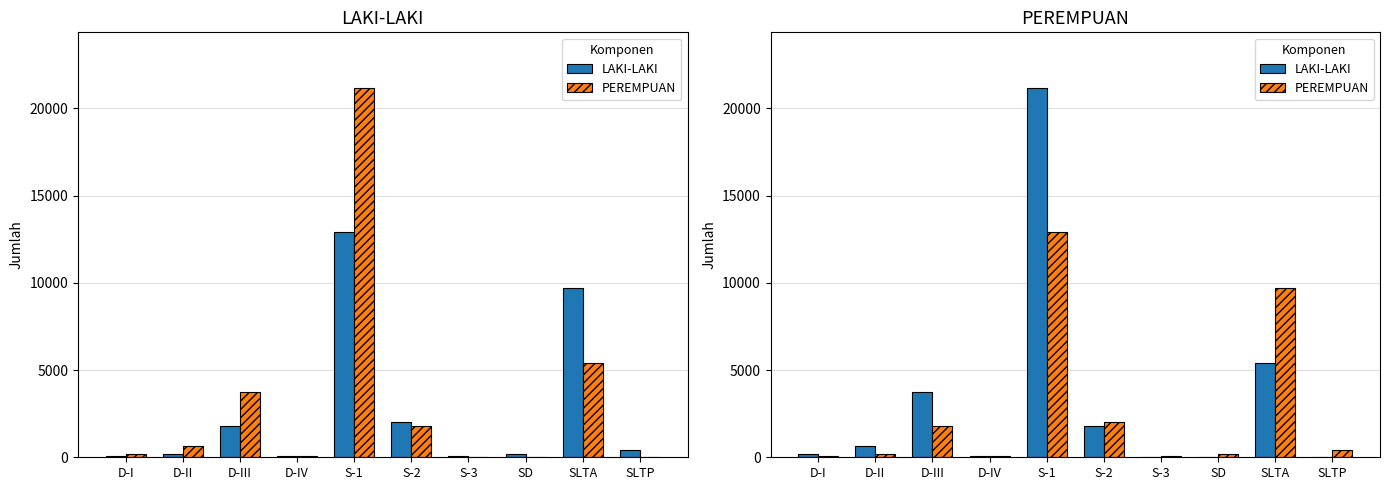

The value of LAKI-LAKI at S-1 is 9242. True or false?

False